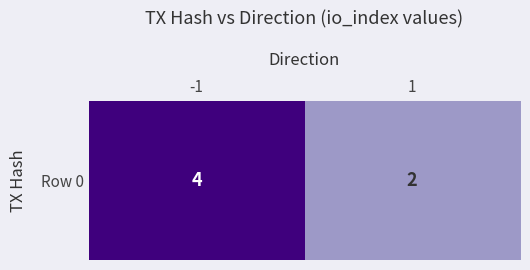

What is the approximate value at -1?

4